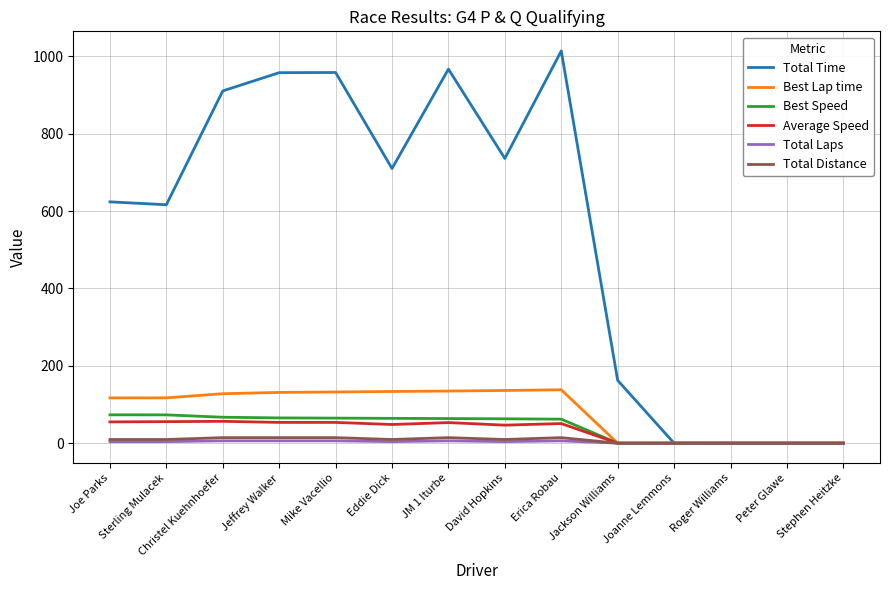

What is the spread (max minus min) of values at David Hopkins?

731.9